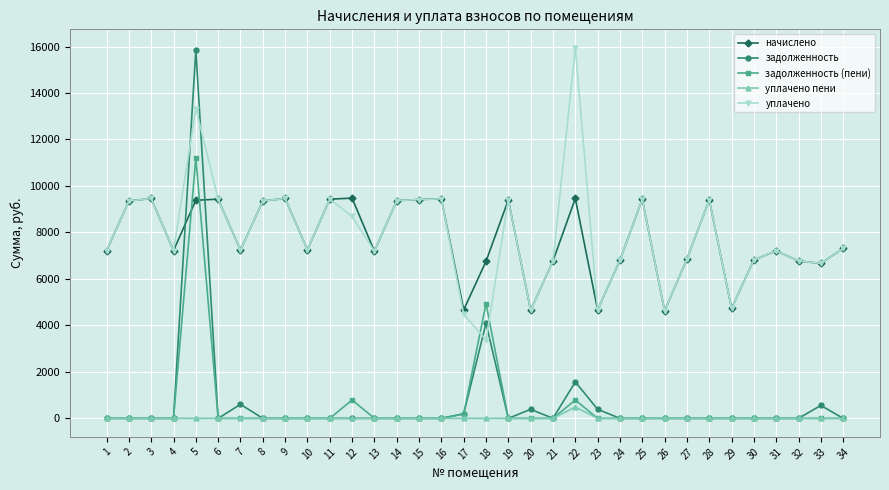

True or false: уплачено пени and начислено intersect in this chart.

False